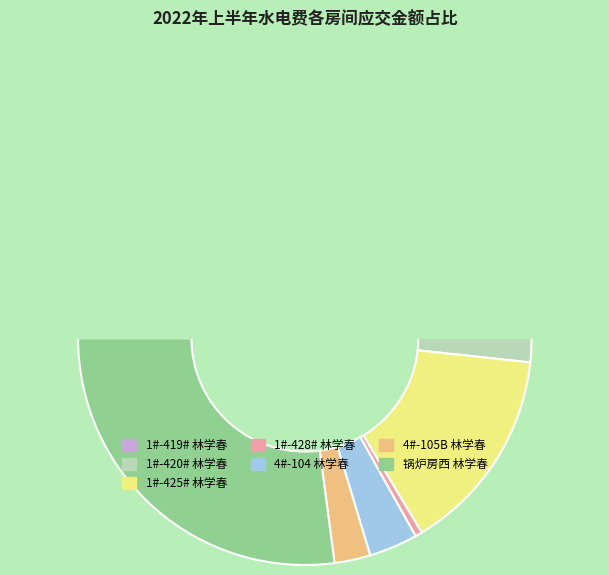

To the nearest percent, what is the average slice percentage?

14%